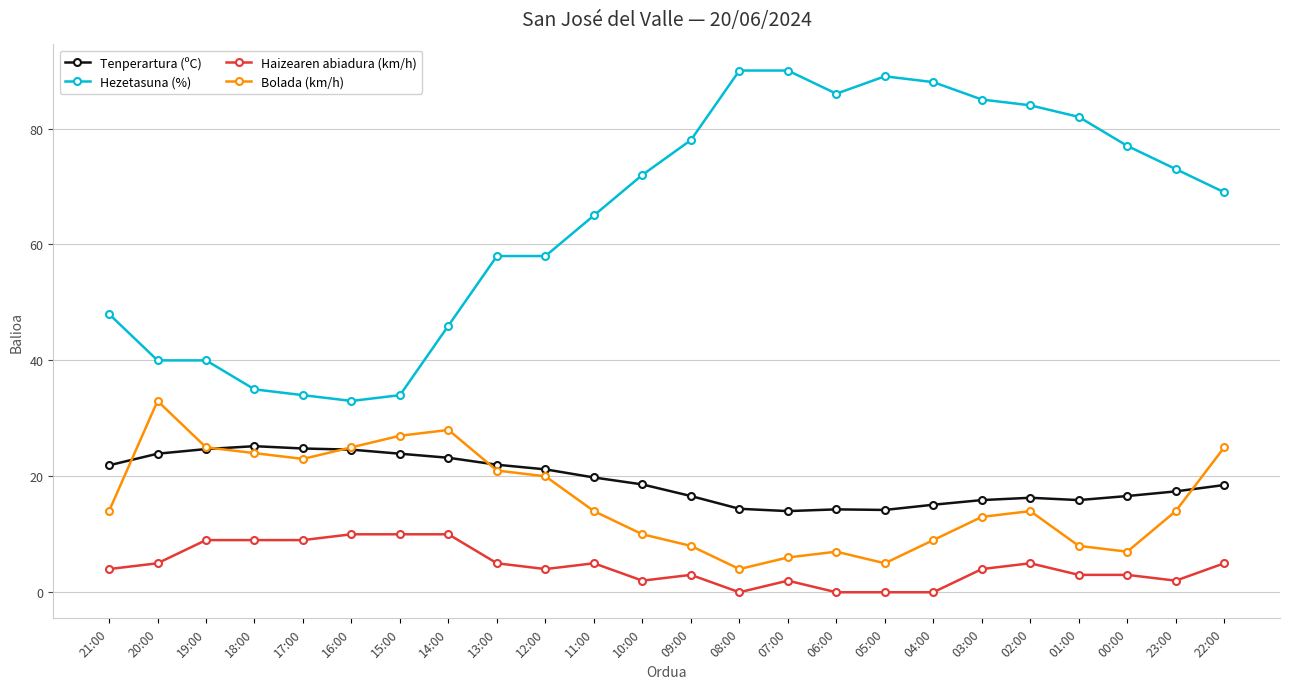

How many lines are shown in the chart?

4